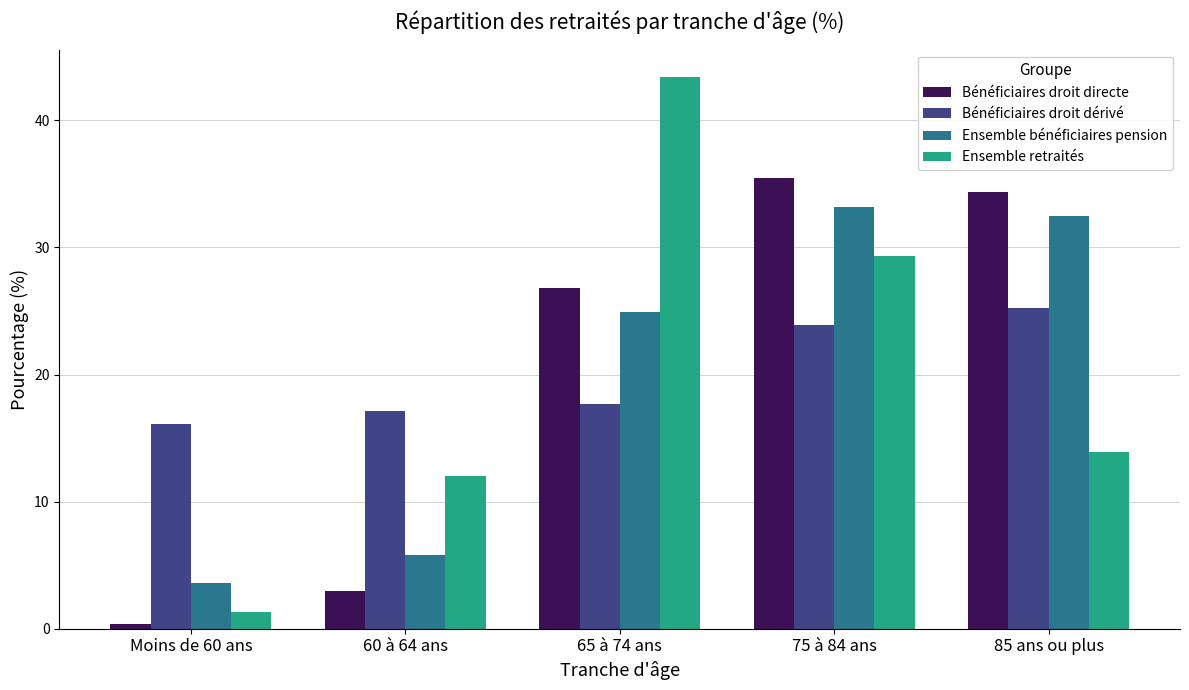

How many bars are there in total?

20